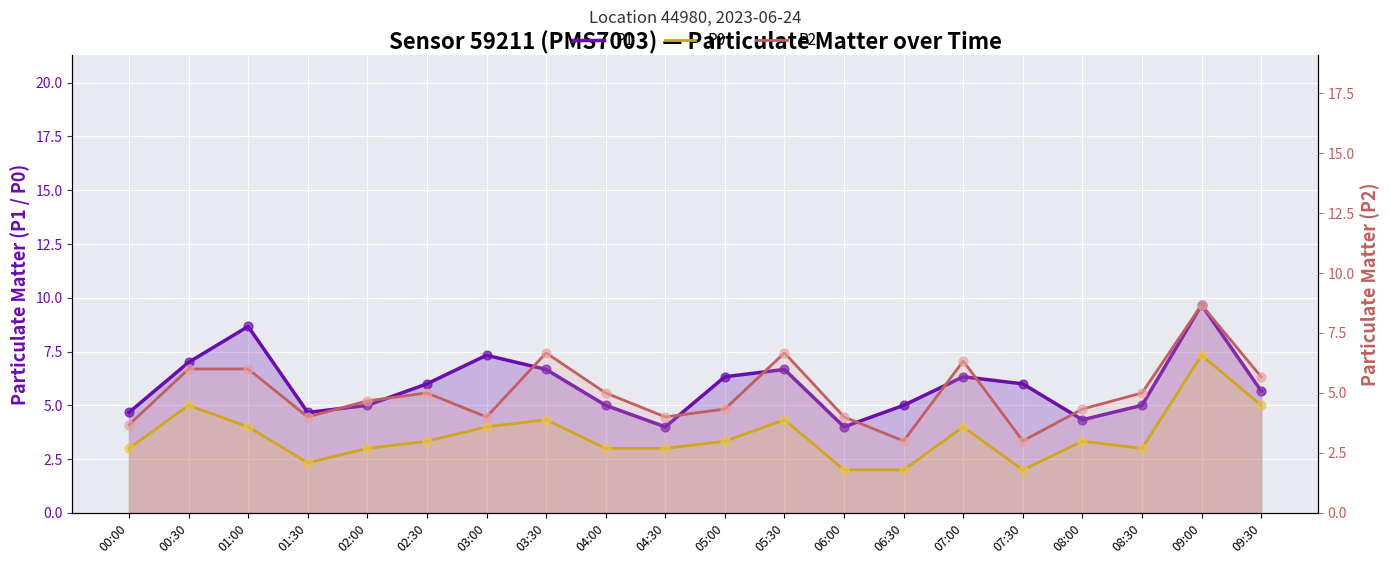

Which series reaches the maximum Y coordinate?

P1